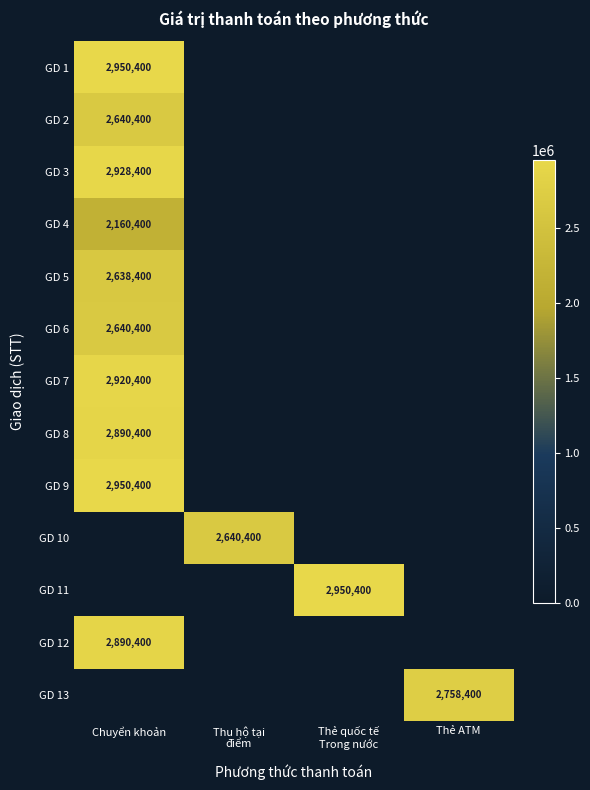

The value of GD 2 at Chuyển khoản is 823534. True or false?

False